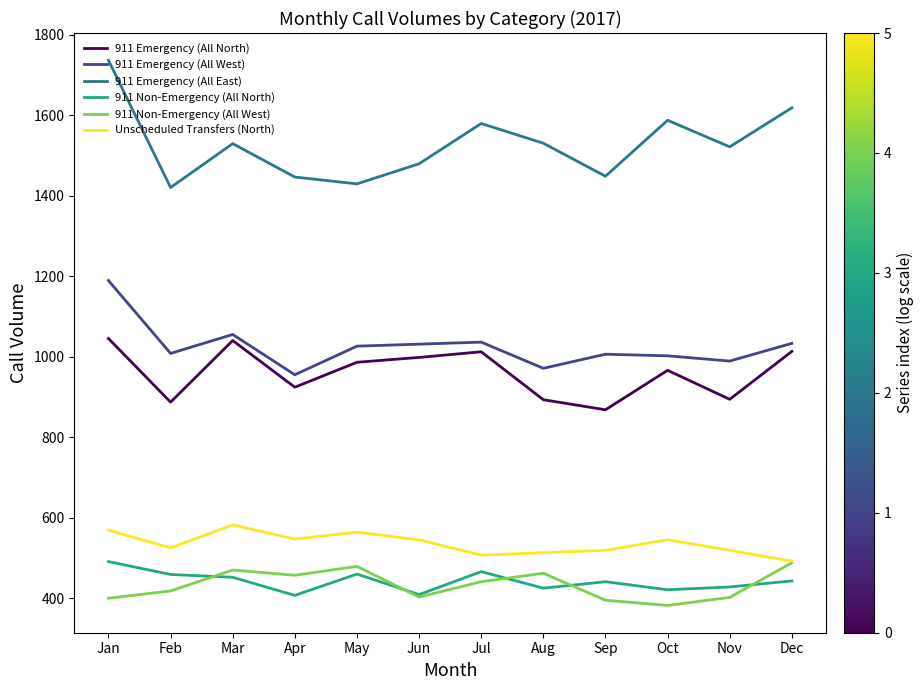

What is the difference between the highest and lowest values at Feb?

1002